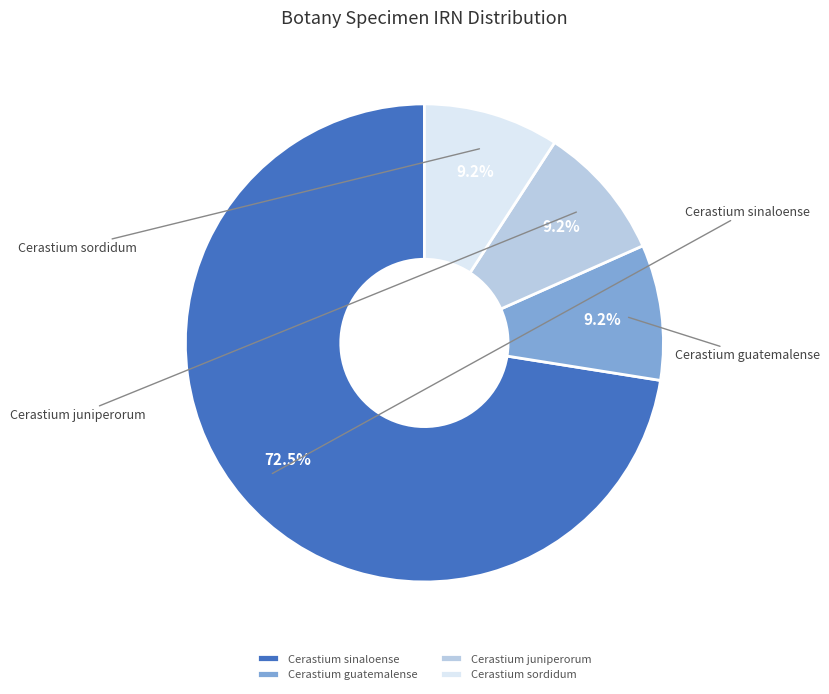

Which category has the biggest portion of the pie?

Cerastium sinaloense